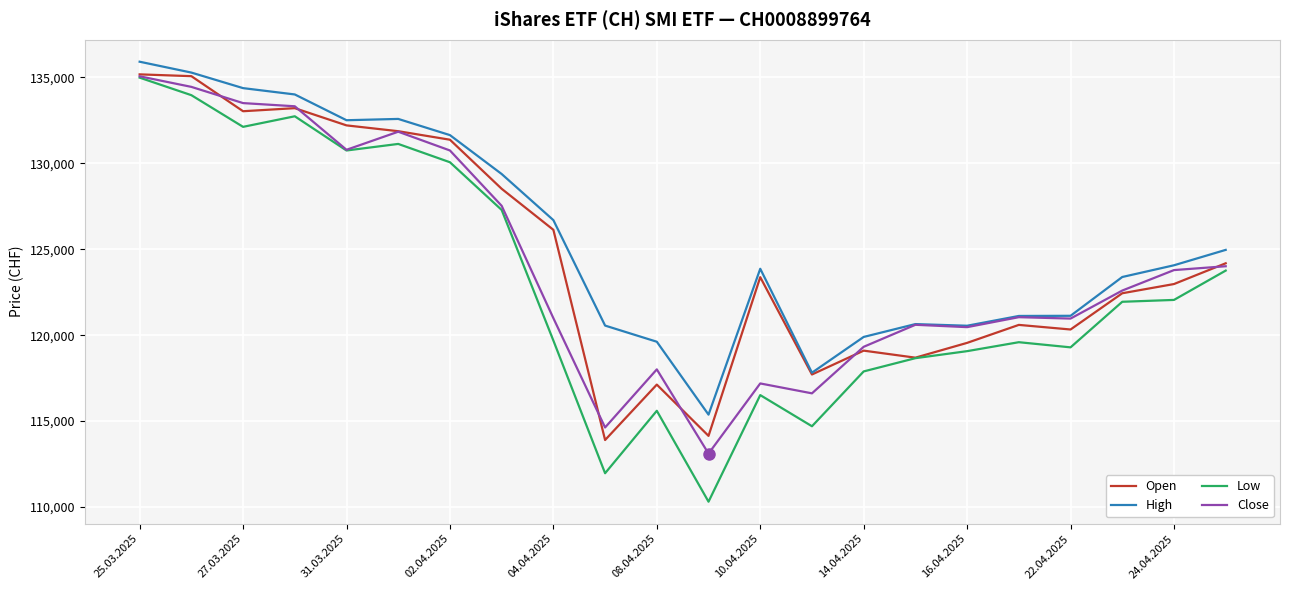

True or false: High and Low cross at least once.

False